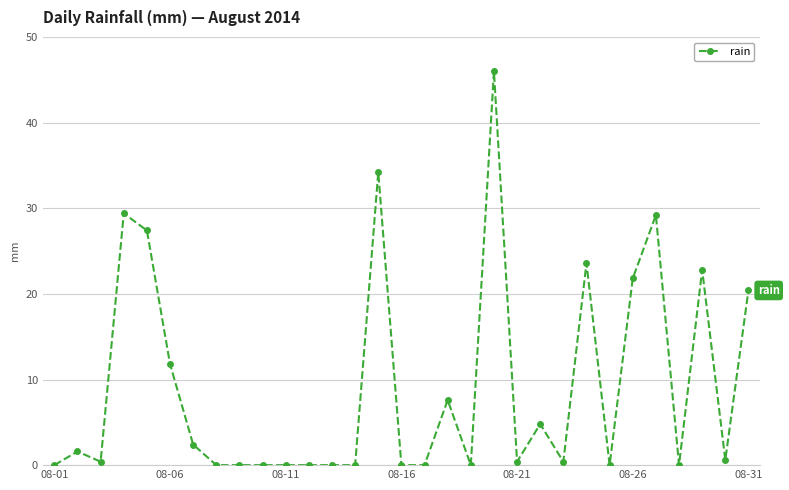

True or false: the data has more than 1 interior local peaks.

True